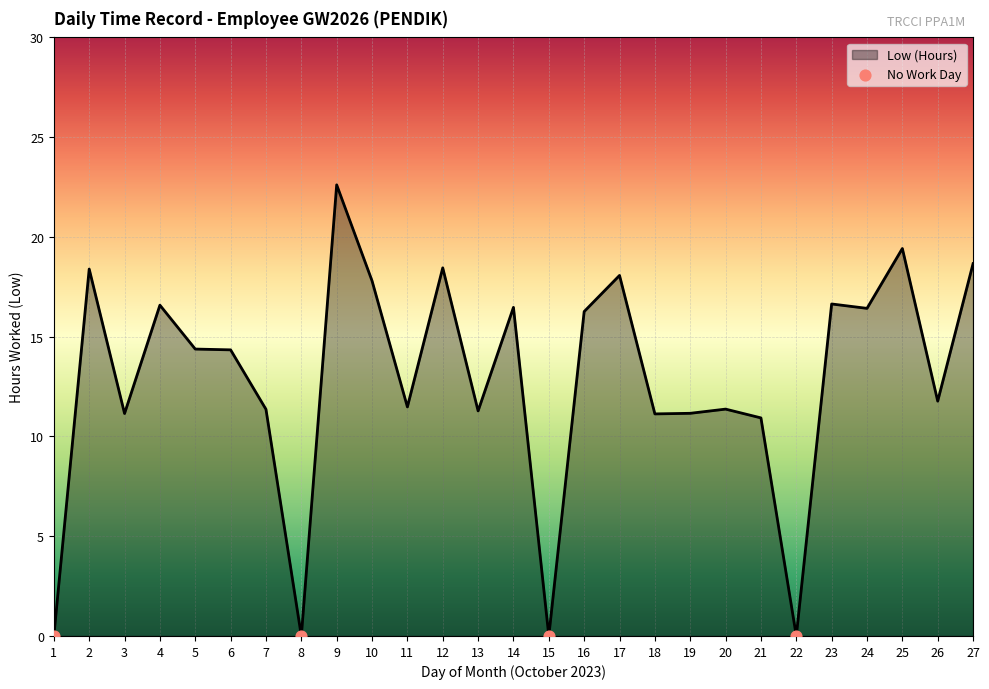

What is the change in value from 4 to 25?

+2.8